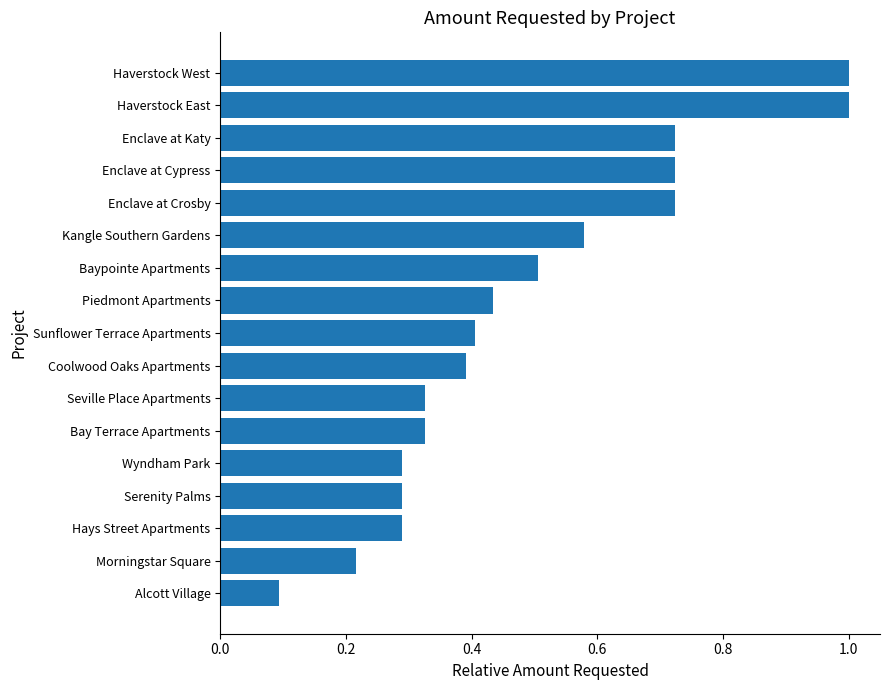

What is the difference between the maximum and minimum values?

0.9